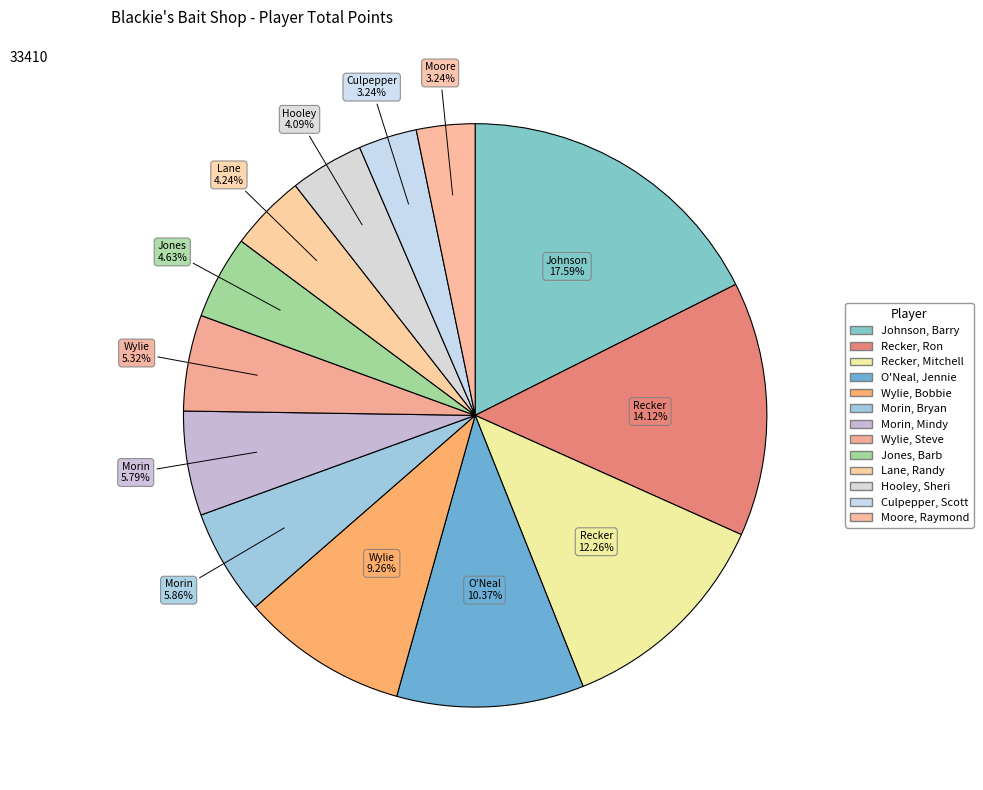

How many segments does this pie chart have?

13